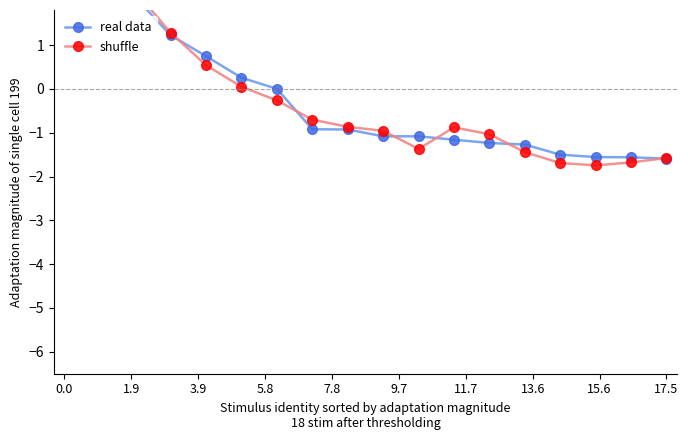

Reading left to right, what are all the values shown in this chart?

real data: 5.7	3.9	2.1	1.2	0.7	0.3	0.0	-0.9	-0.9	-1.1	-1.1	-1.2	-1.2	-1.3	-1.5	-1.6	-1.6	-1.6
shuffle: 5.6	4.2	2.2	1.3	0.5	0.0	-0.3	-0.7	-0.9	-1.0	-1.4	-0.9	-1.0	-1.4	-1.7	-1.7	-1.7	-1.6